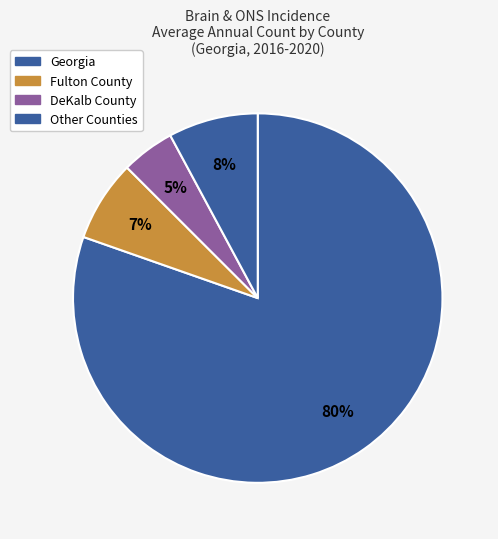

How many segments does this pie chart have?

4